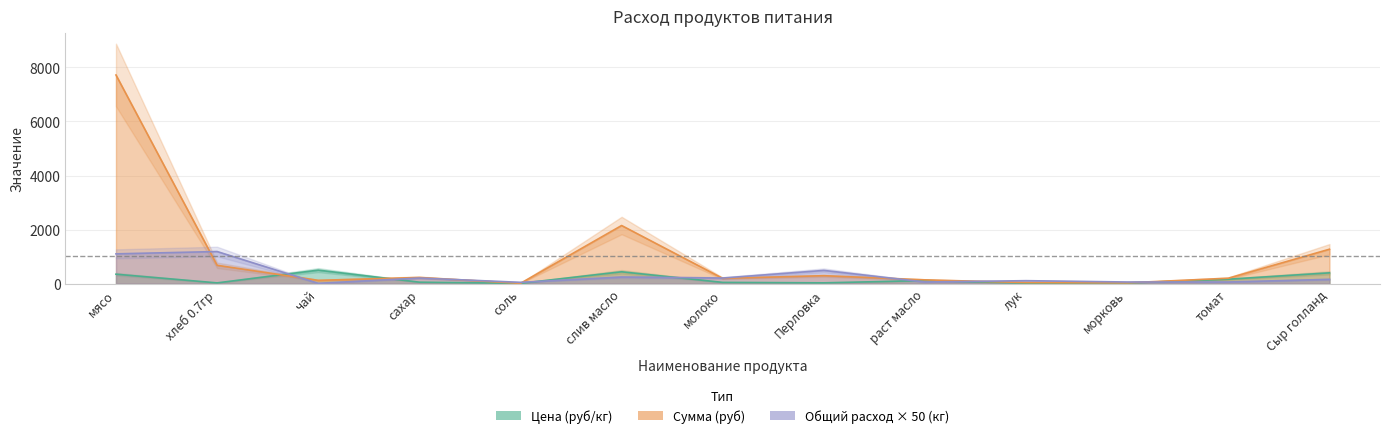

The Общий расход (кг) series shows 110.2 at лук. True or false?

True